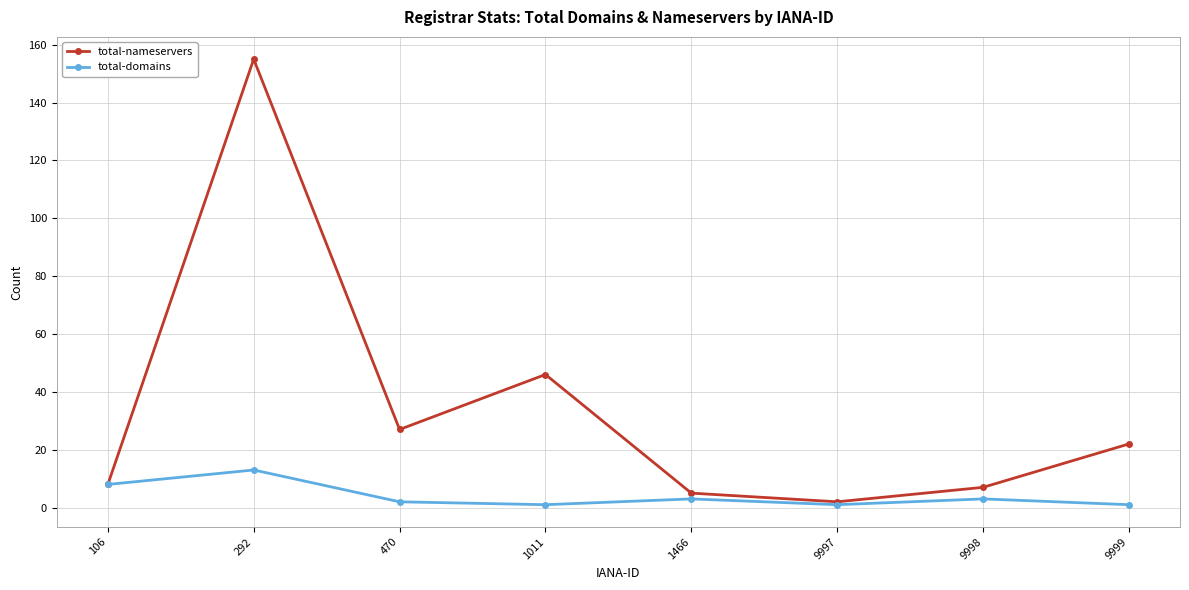

True or false: total-nameservers has a value of 8 at 106.

True